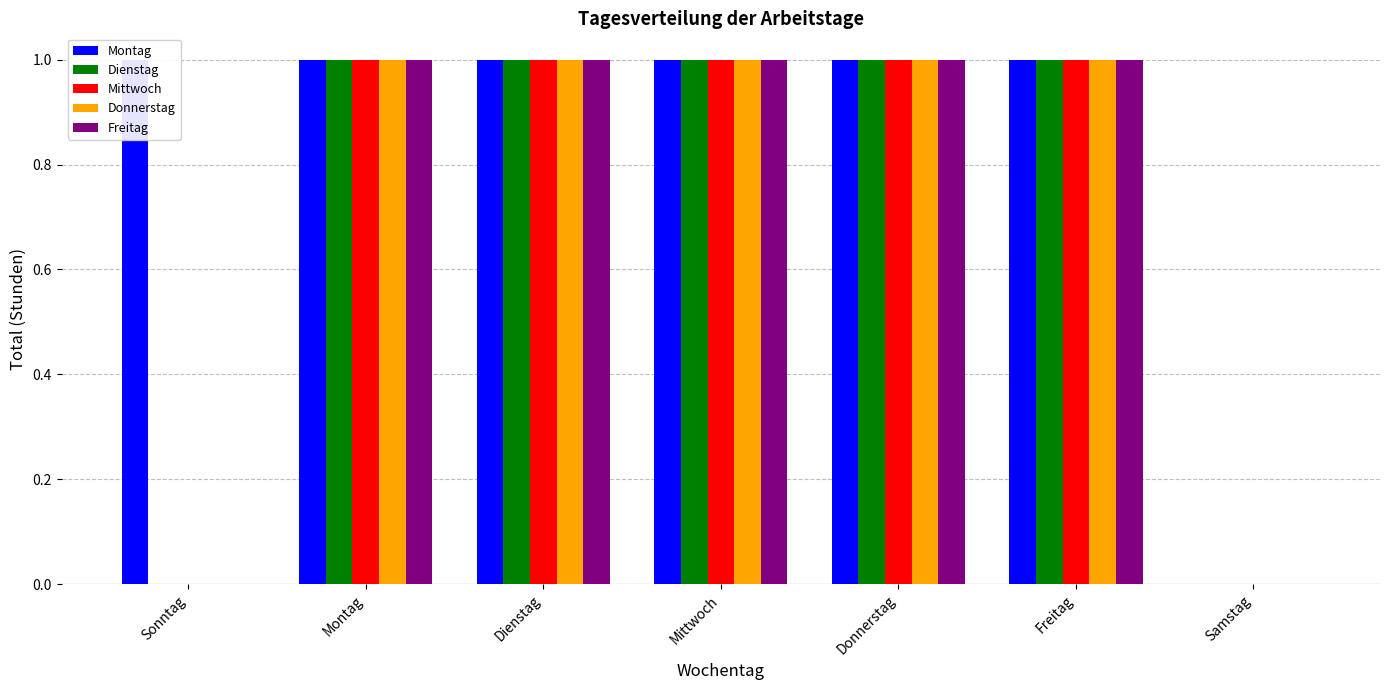

What position from the right is Dienstag?

5